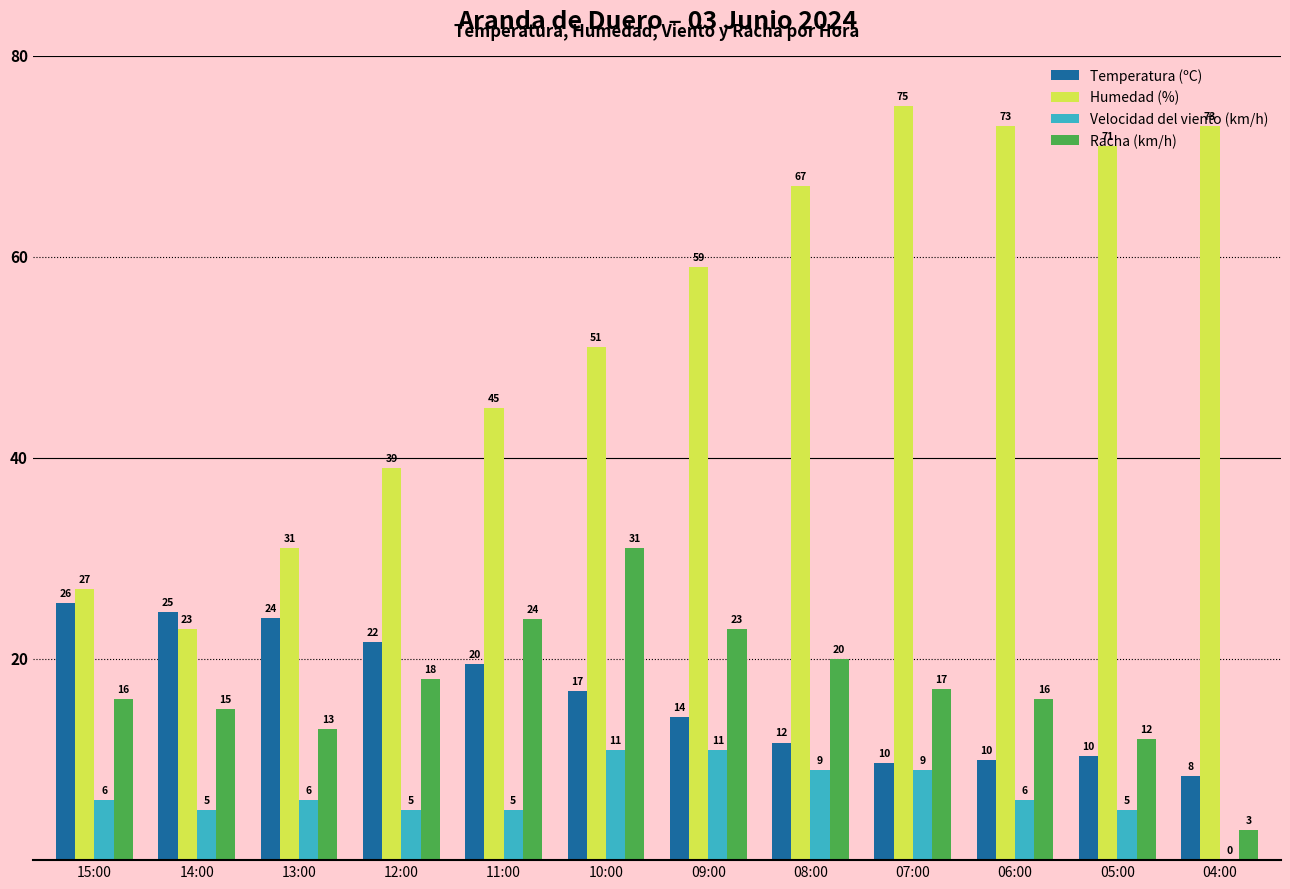

Is the value of Humedad (%) at 15:00 greater than the value of Velocidad del viento (km/h) at 15:00?

Yes